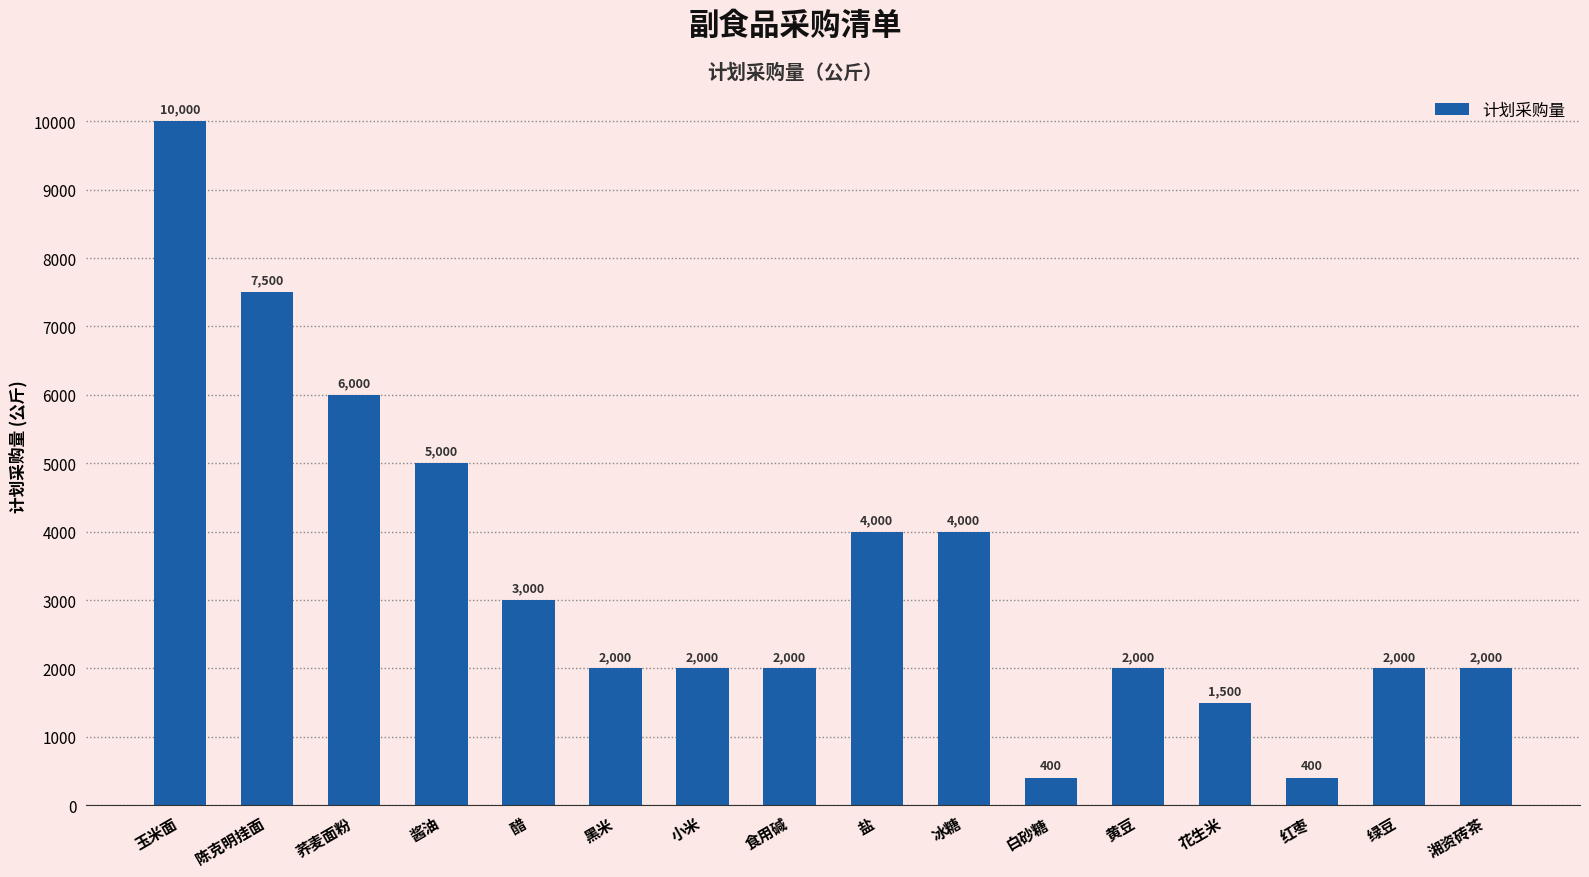

True or false: the data shows 400 at 白砂糖.

True